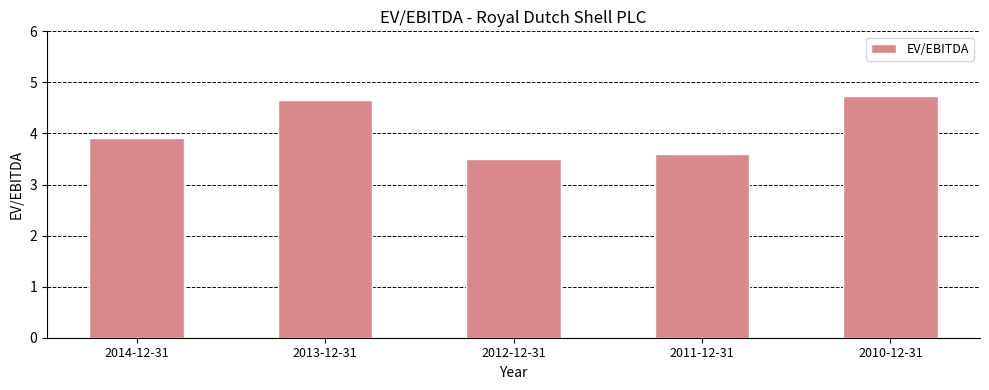

What position from the left is 2011-12-31?

4